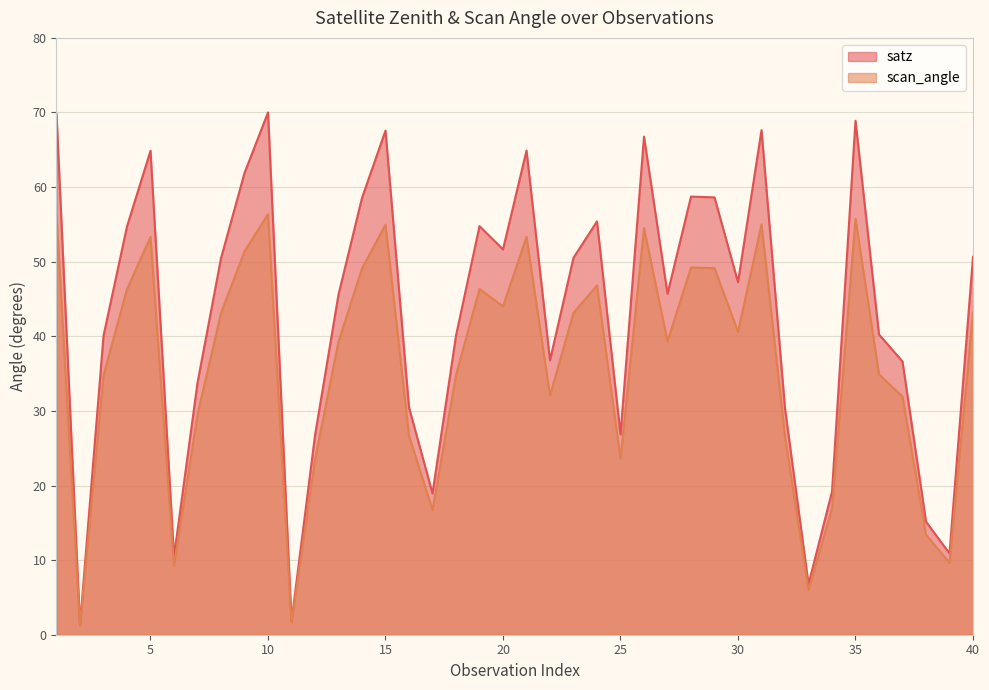

Which label corresponds to the largest value in the chart?

10